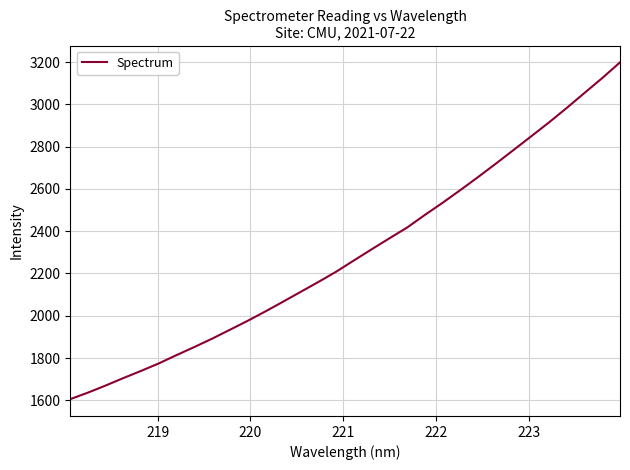

What is the smallest value displayed?

1605.5